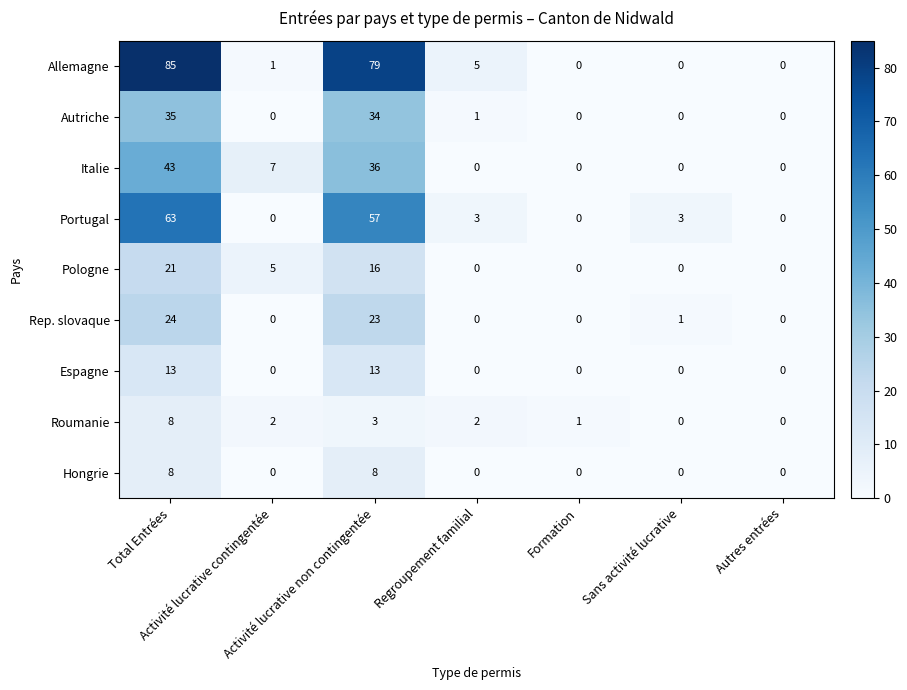

What is the difference between the maximum and minimum values in the Portugal series?

63